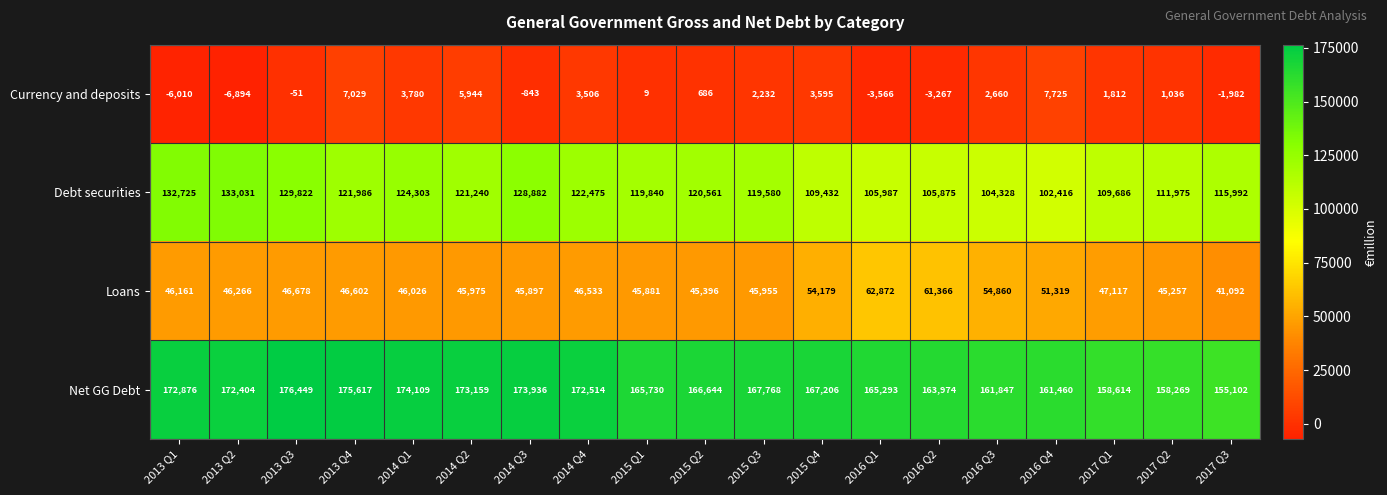

Which category has the lowest value across all series?

2013 Q2